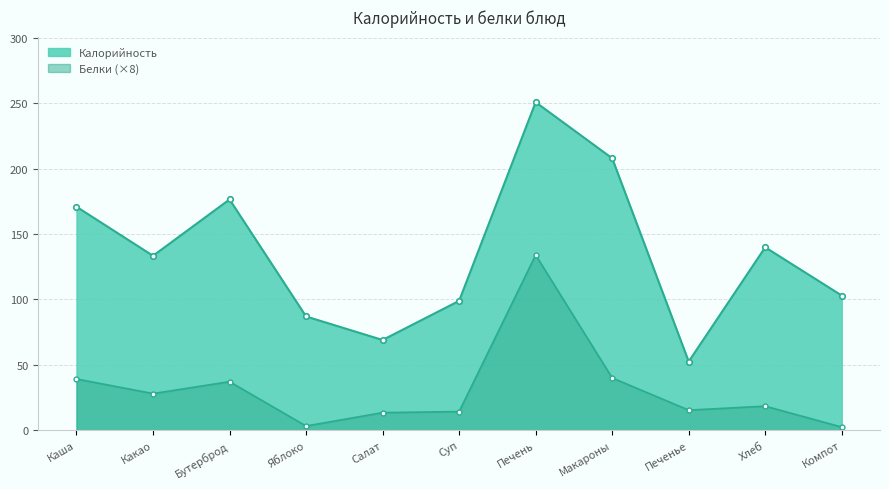

Which label corresponds to the largest value in the chart?

Печень